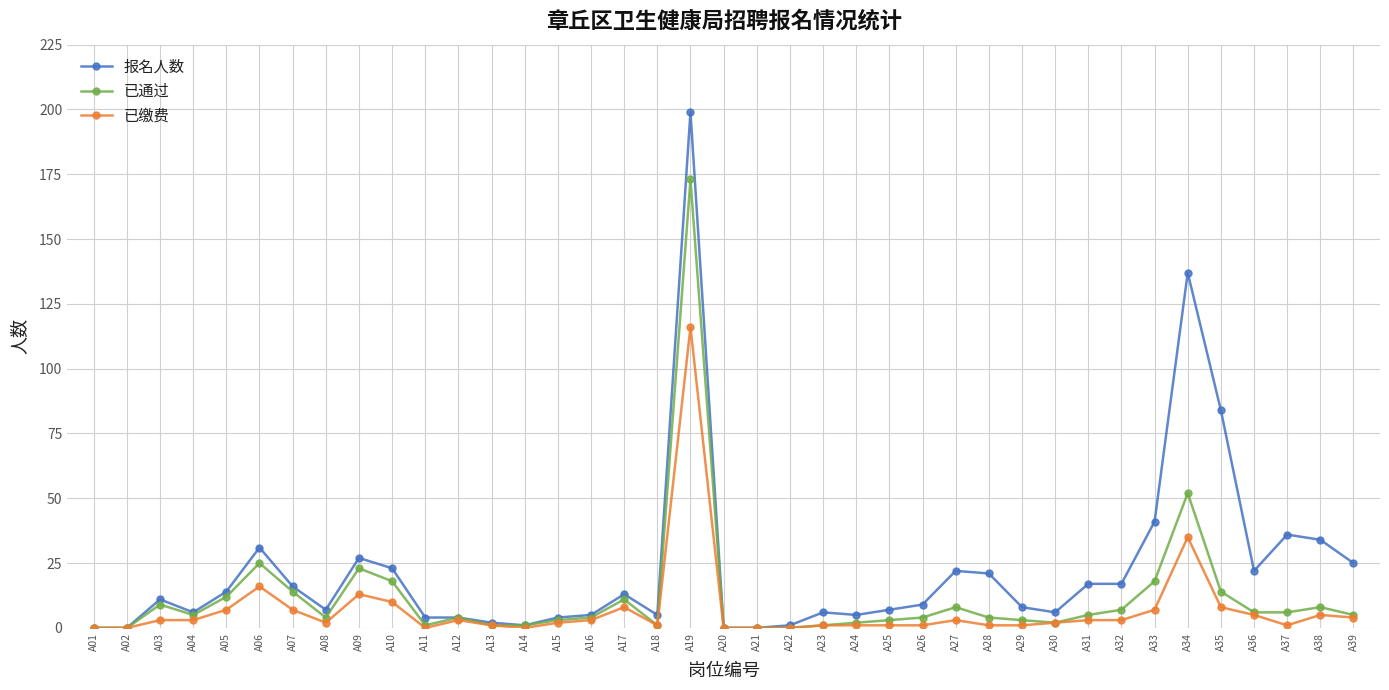

True or false: 已缴费 has more than 0 points higher than both neighbors.

True